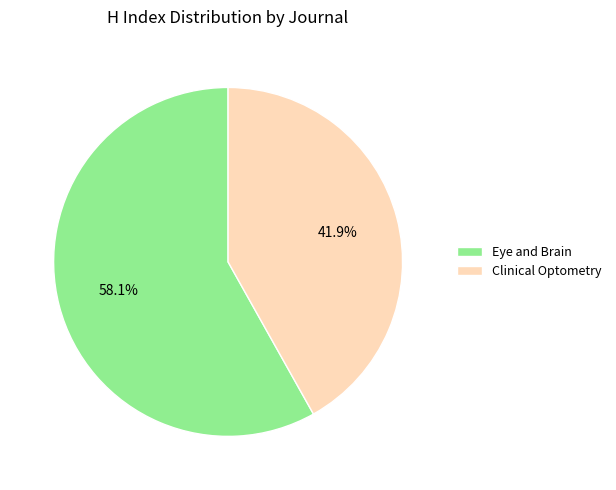

What is the ratio of the value at Eye and Brain to the value at Clinical Optometry?

1.4